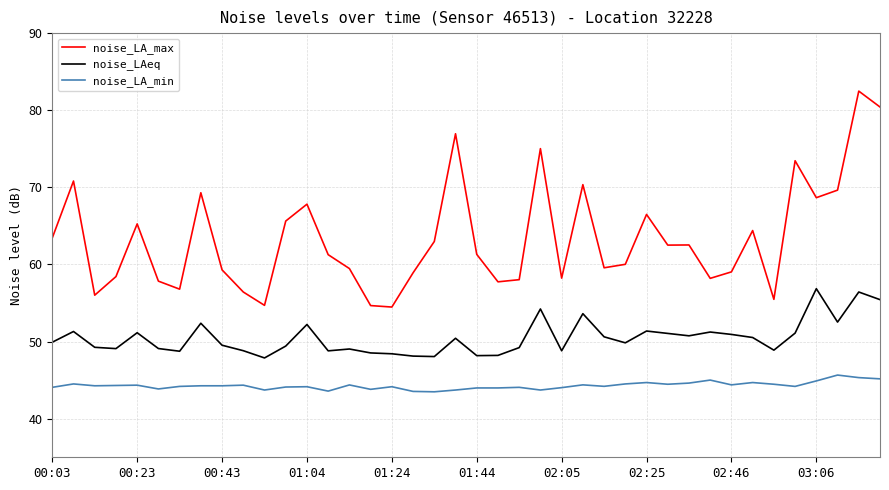

Which series has the largest total across all categories?

noise_LA_max